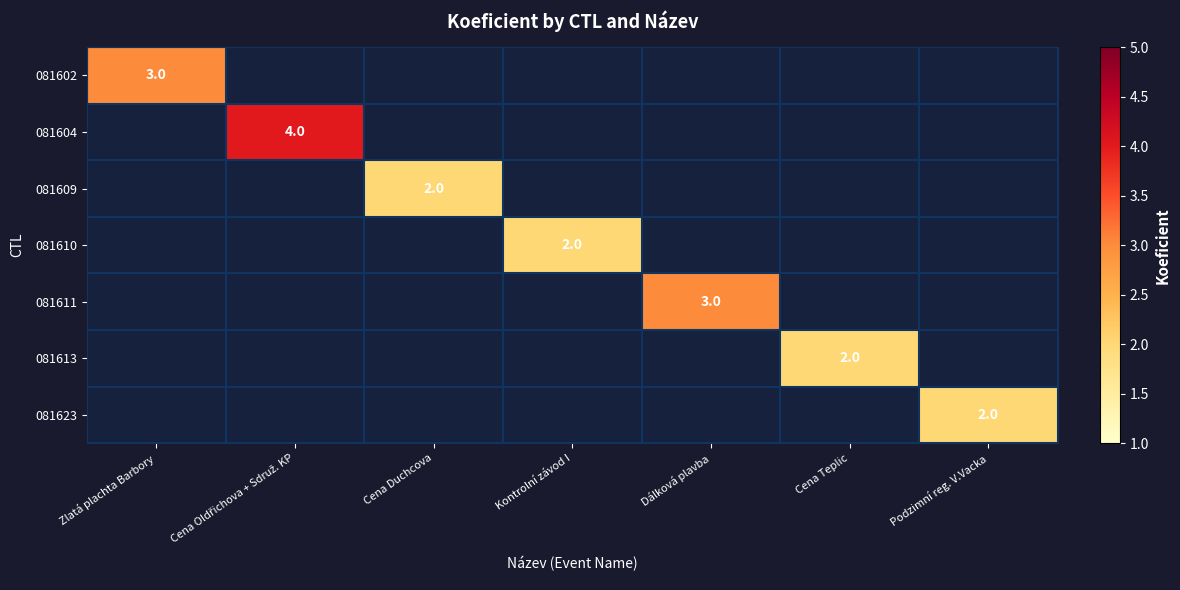

How many positive values does the 081613 series have?

1